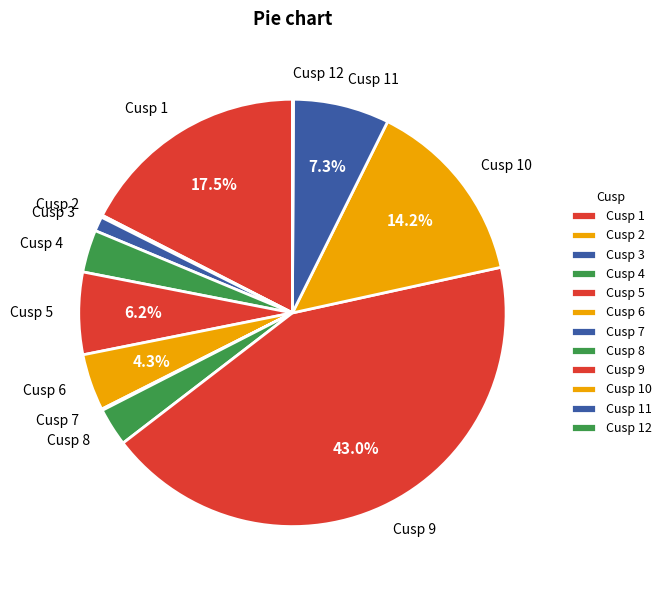

Which slice is the largest?

Cusp 9